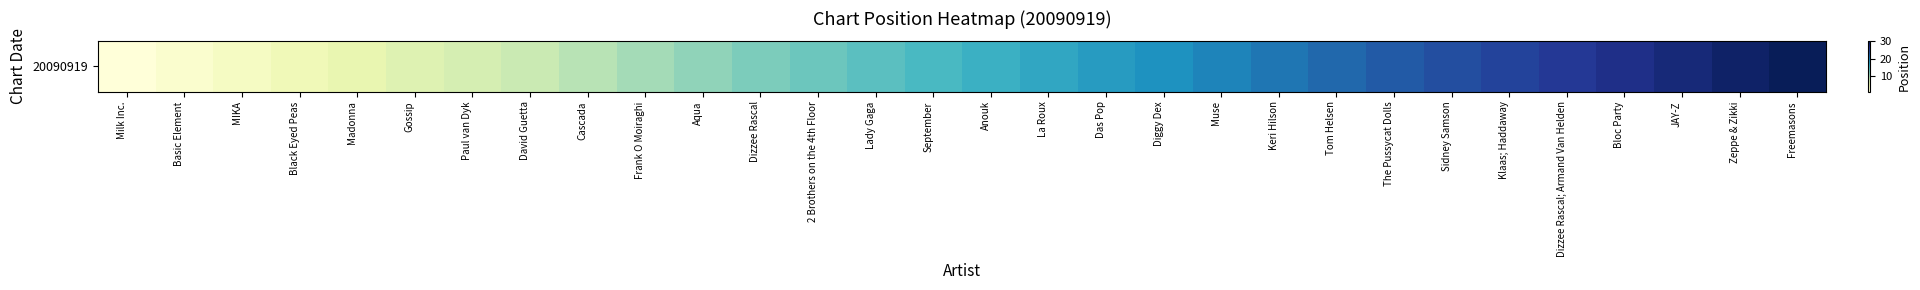

Which label corresponds to the smallest value in the chart?

Milk Inc.